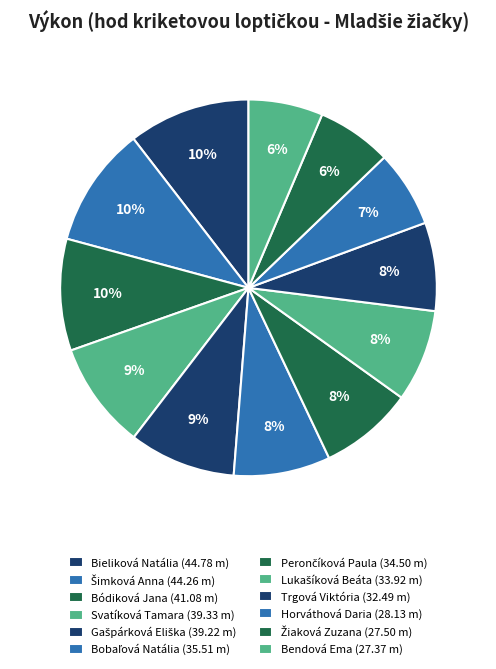

How many slices are in this pie chart?

12